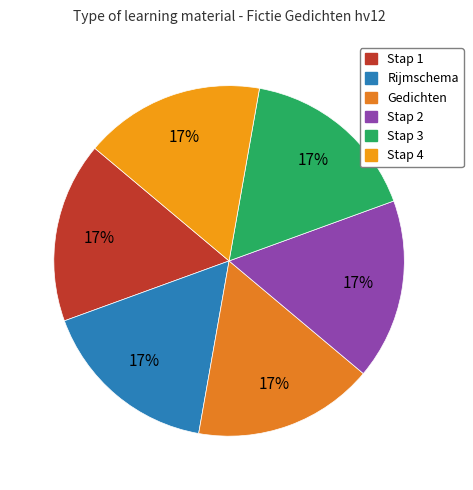

Count the number of slices in the pie.

6